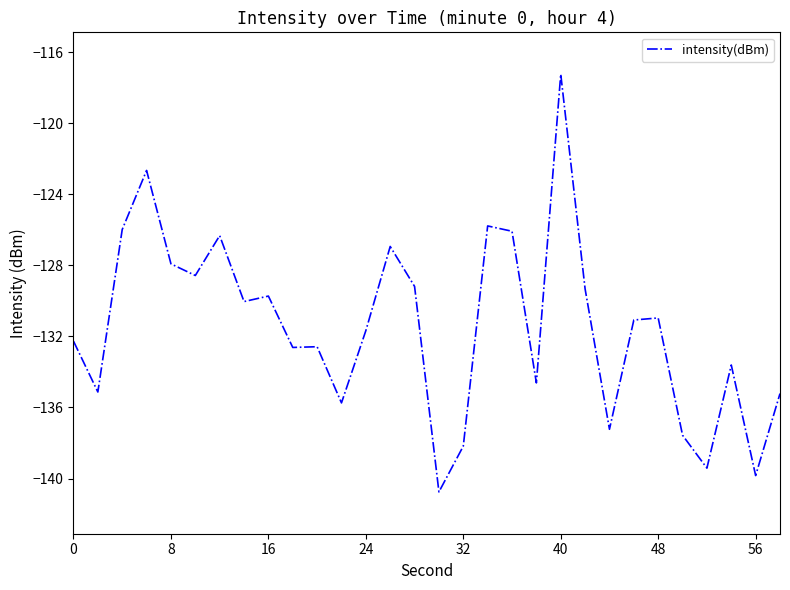

What is the maximum value shown in the chart?

-117.2